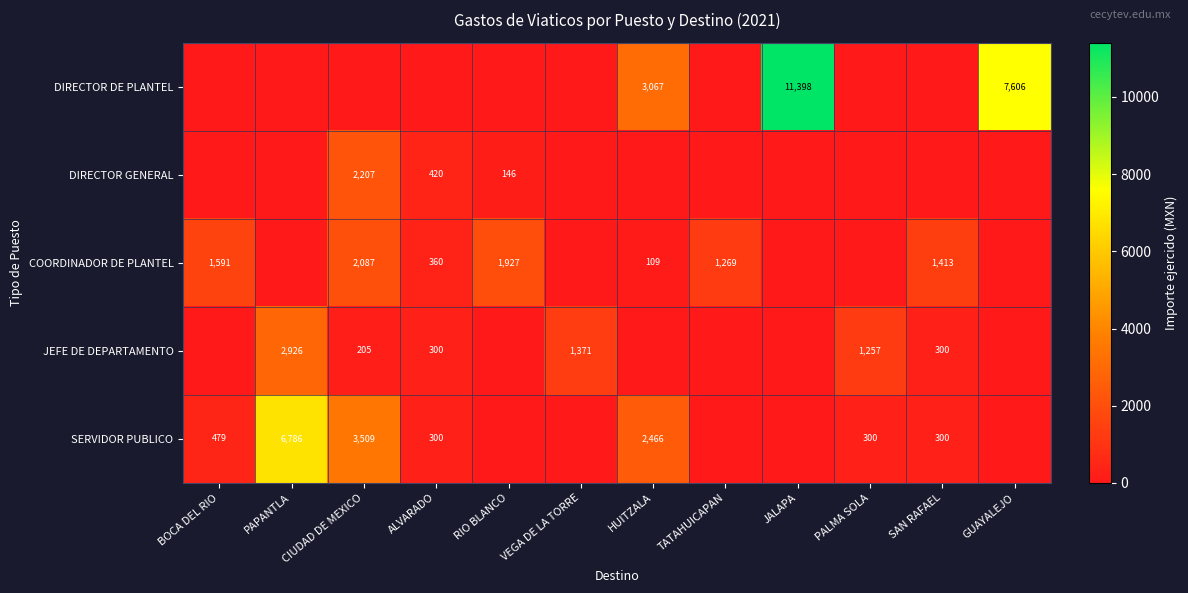

What is the difference between the COORDINADOR DE PLANTEL values at TATAHUICAPAN and CIUDAD DE MEXICO?

818